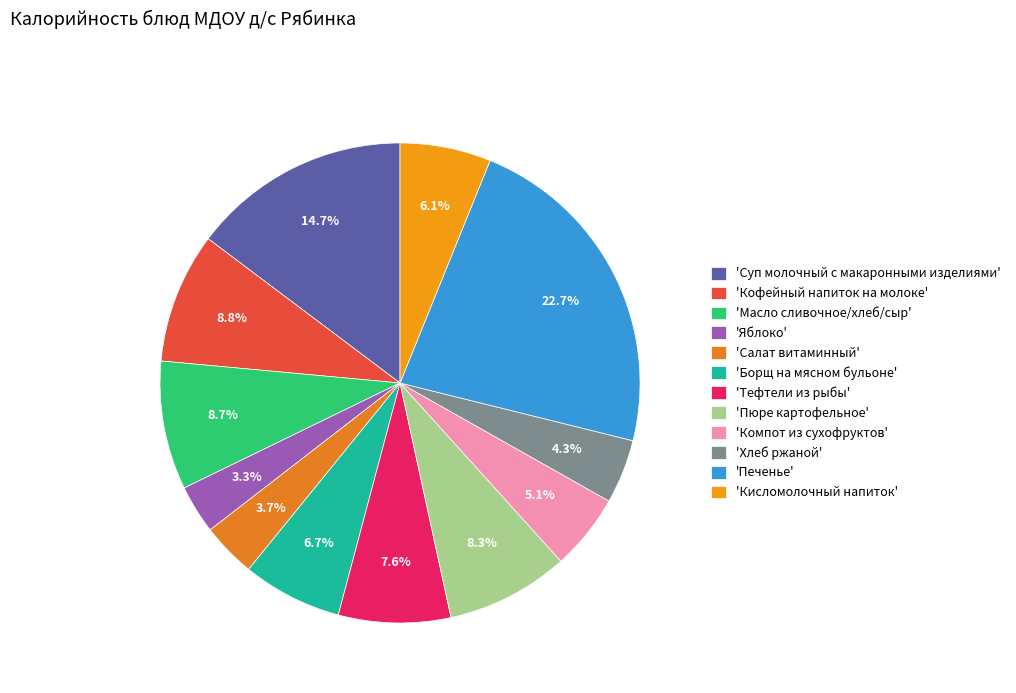

To the nearest percent, what is the difference between the largest and smallest slice percentages?

19%